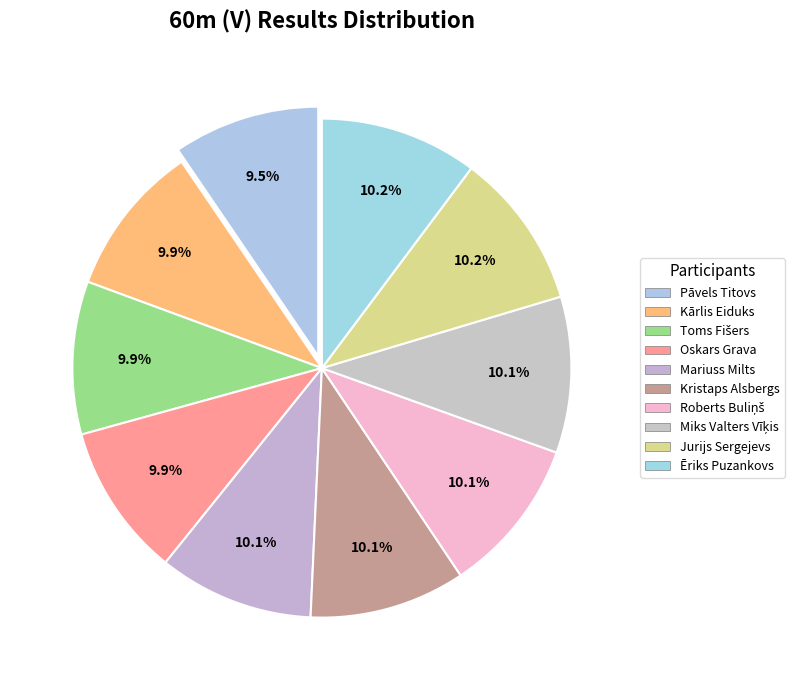

Which slice is the largest?

Ēriks Puzankovs